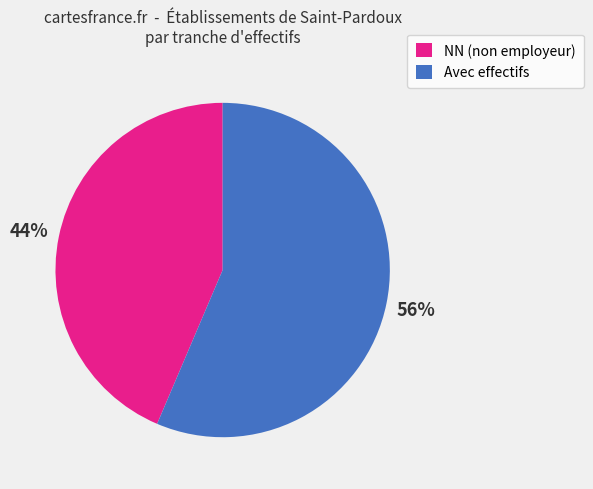

Does any single category account for the majority?

Yes